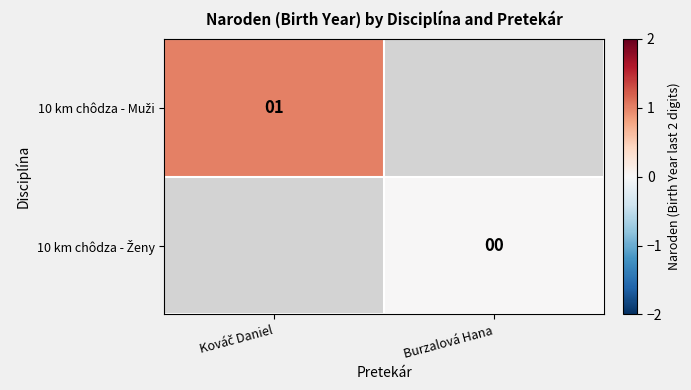

At which label is 10 km chôdza - Muži closest to 1?

Kováč Daniel